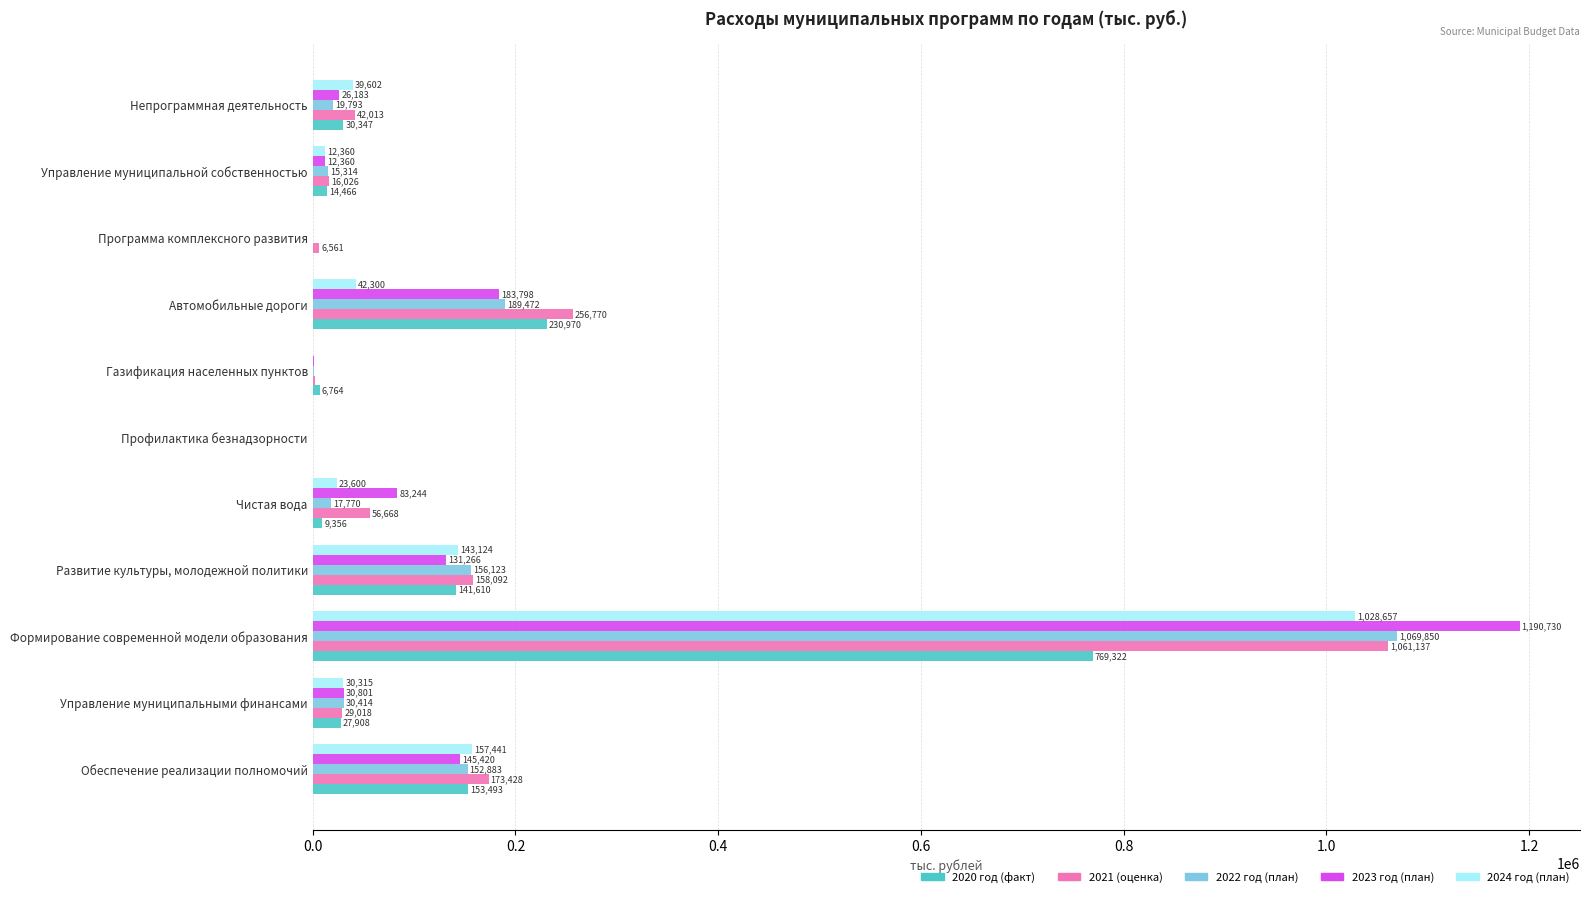

At which category does the chart reach its peak across all series?

Формирование современной модели образования